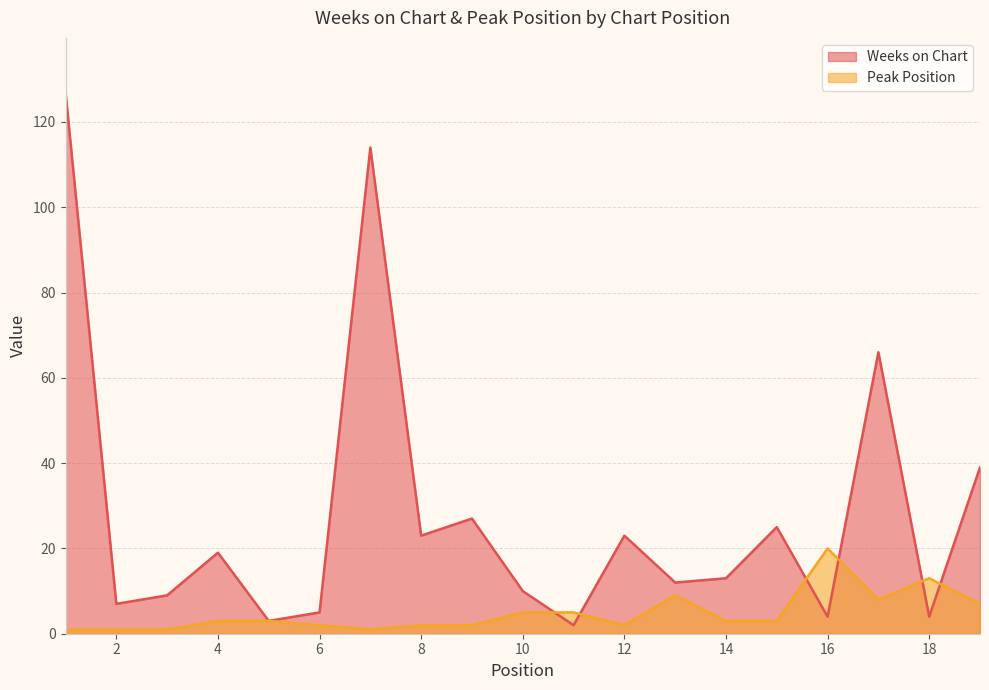

In Weeks on Chart, how many points are higher than both neighbors (excluding endpoints)?

6